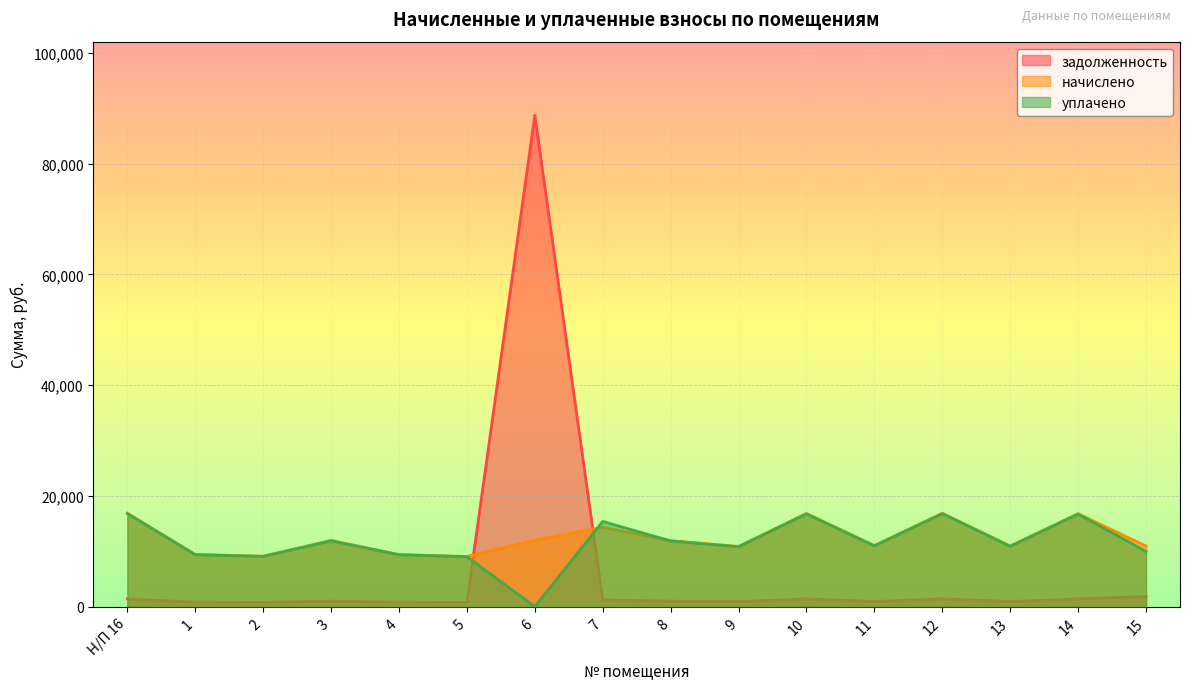

What is the sum of all уплачено values?

185598.8